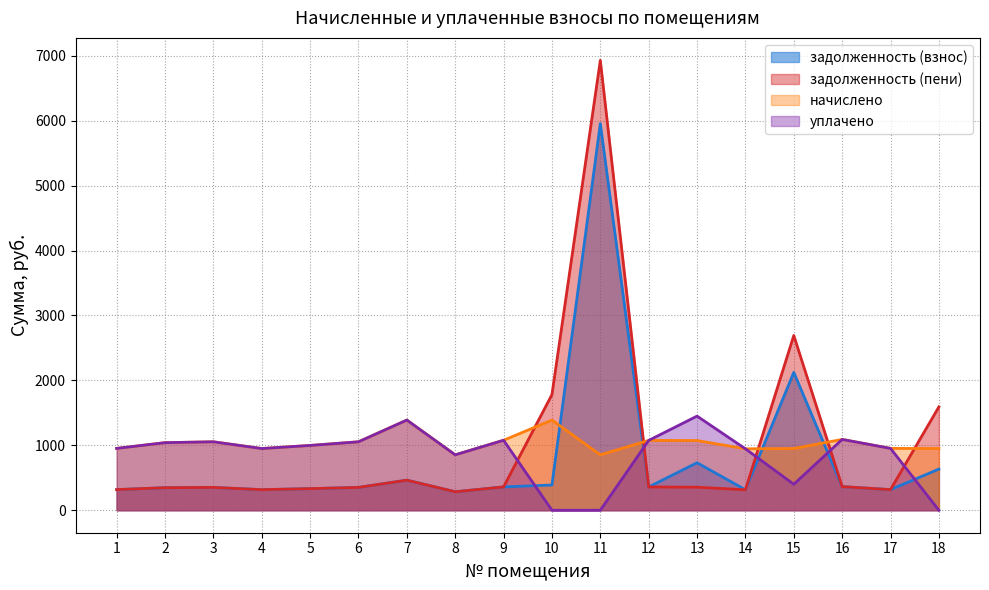

True or false: уплачено and начислено cross at least once.

False